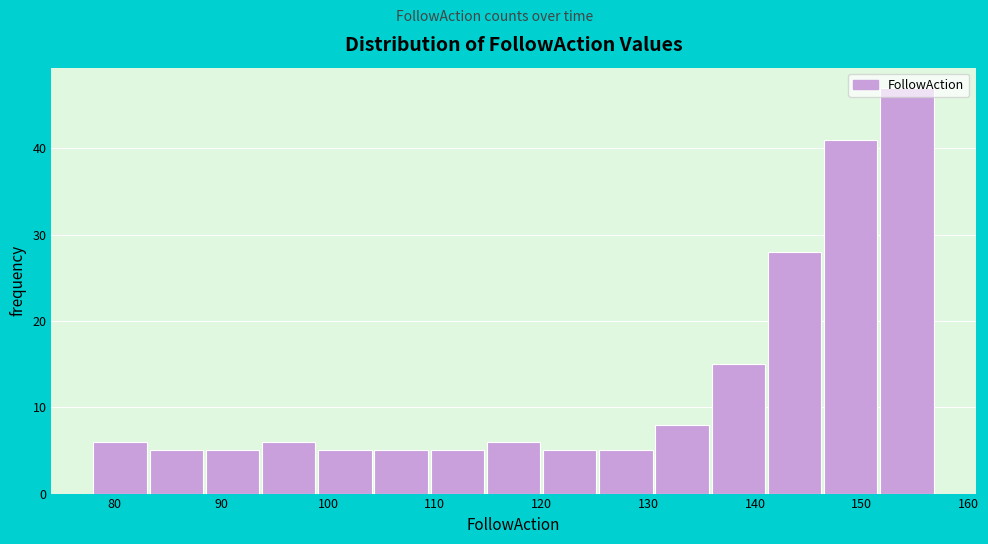

What is the height of the bar covering 152 to 157 on the x-axis? Neither the bar edges nor the heights are printed on the chart, so give them approximately, as read against the axes.

47